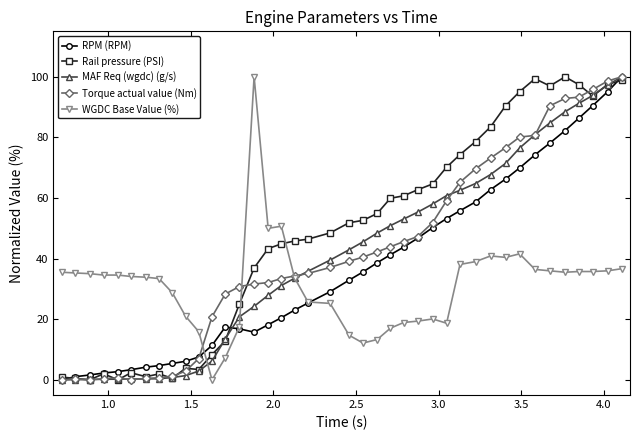

What is the maximum value shown in the chart?

100.0